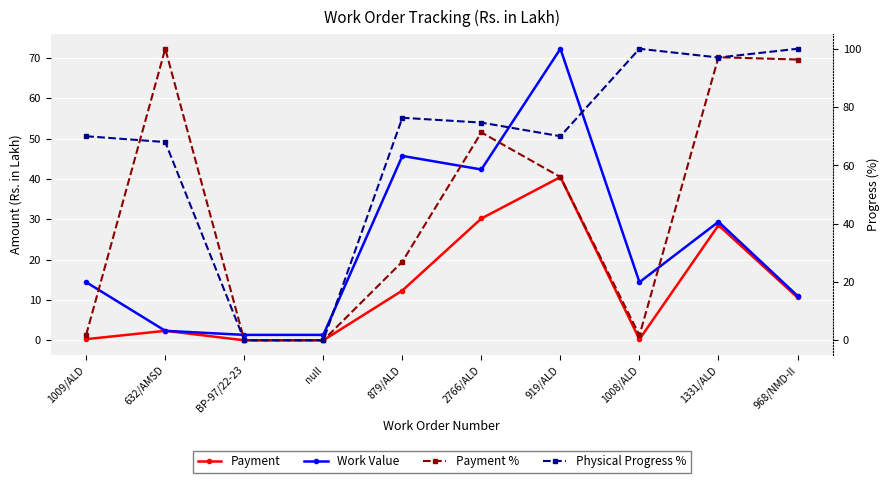

Where is Work Value nearest to the value 36?

2766/ALD